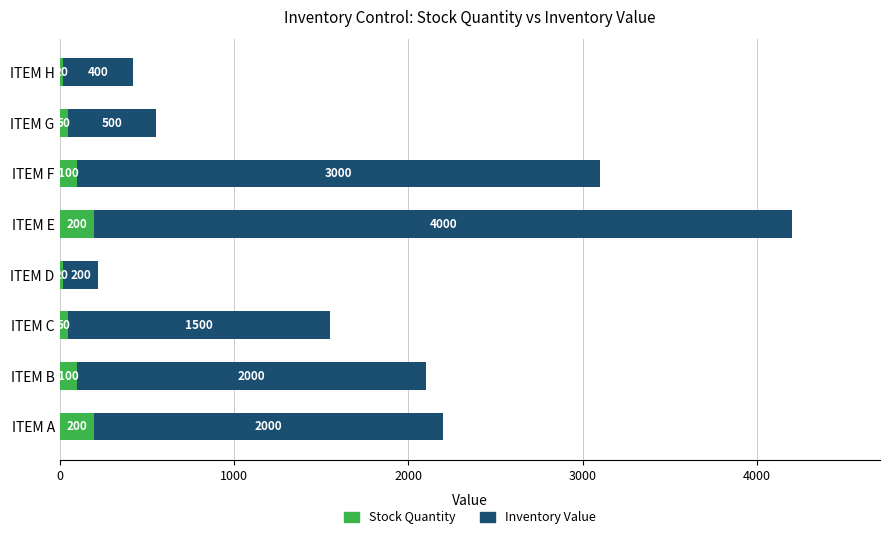

Is it true that Stock Quantity equals 200 at ITEM A?

True